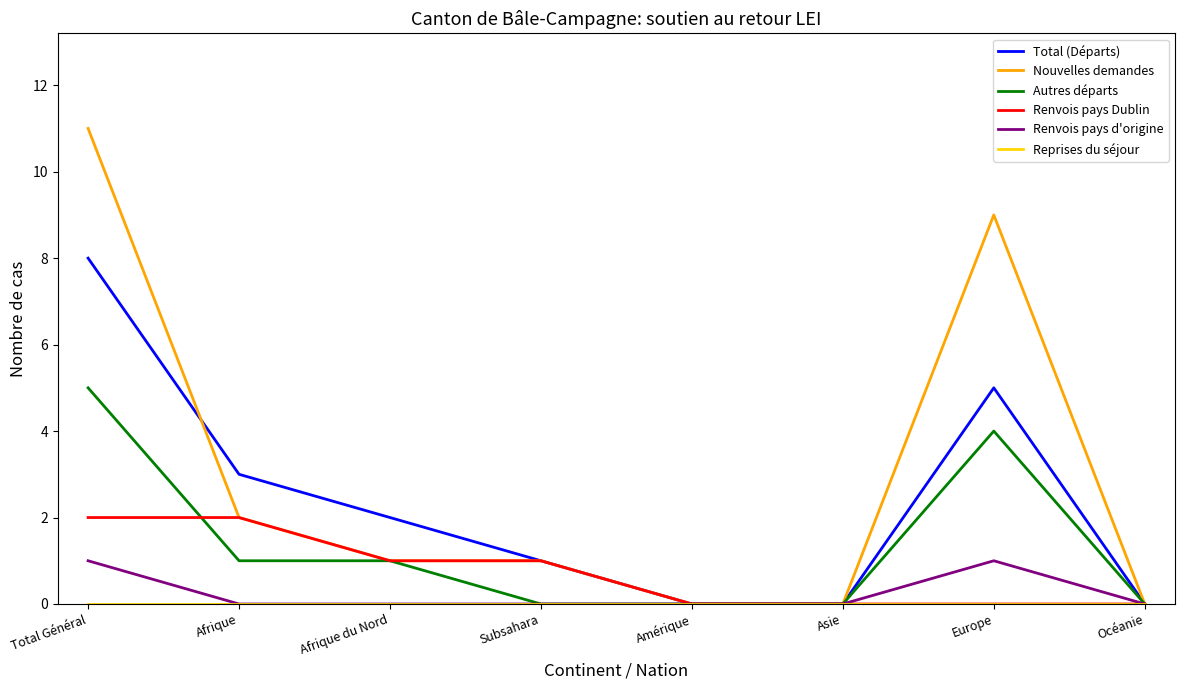

What is the difference between the maximum and minimum values in the Renvois pays d'origine series?

1